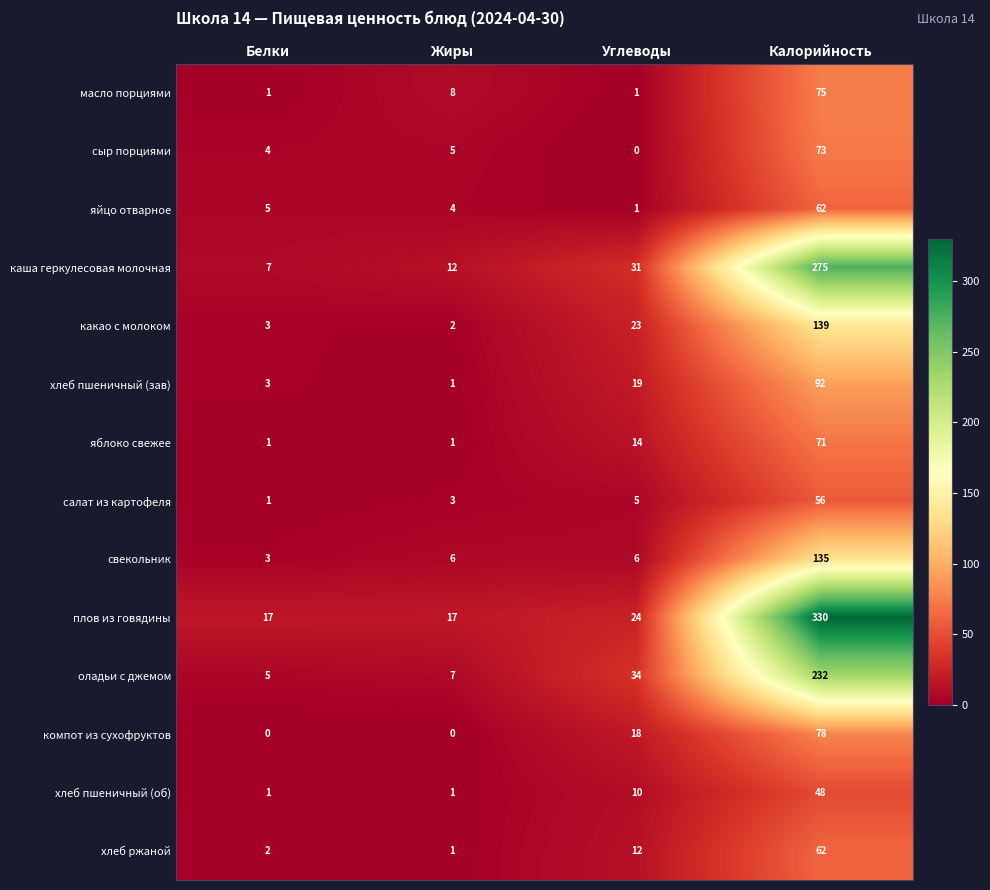

What is the greatest value displayed?

330